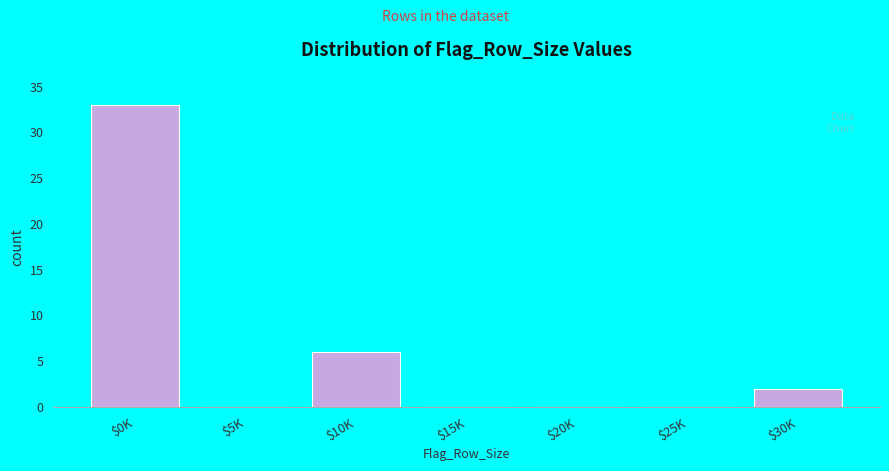

What is the sum of all values?

41